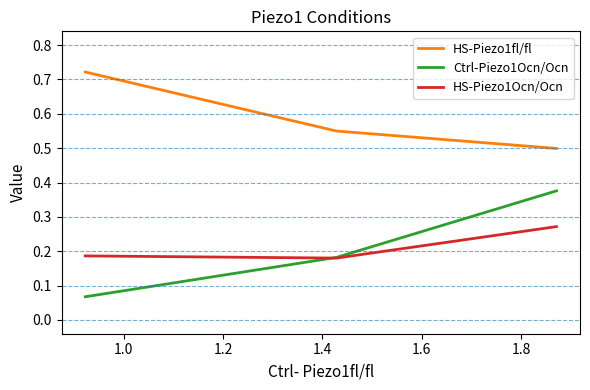

Which series has the widest spread of values?

Ctrl-Piezo1Ocn/Ocn